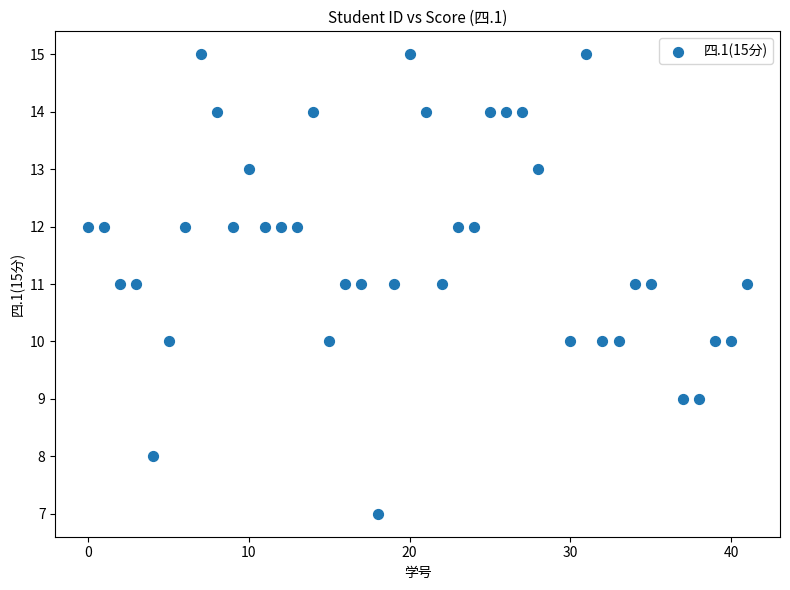

What is the range of Y values (max minus min)?

8